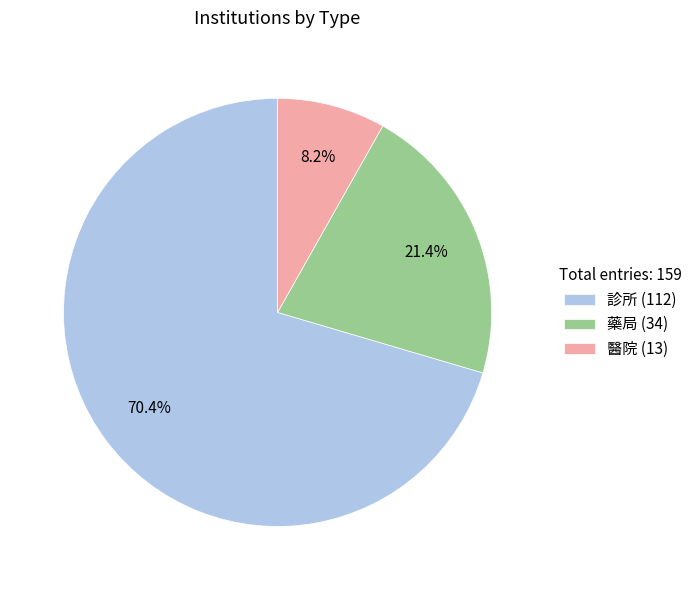

The 醫院 slice represents 8% of the pie. True or false?

True